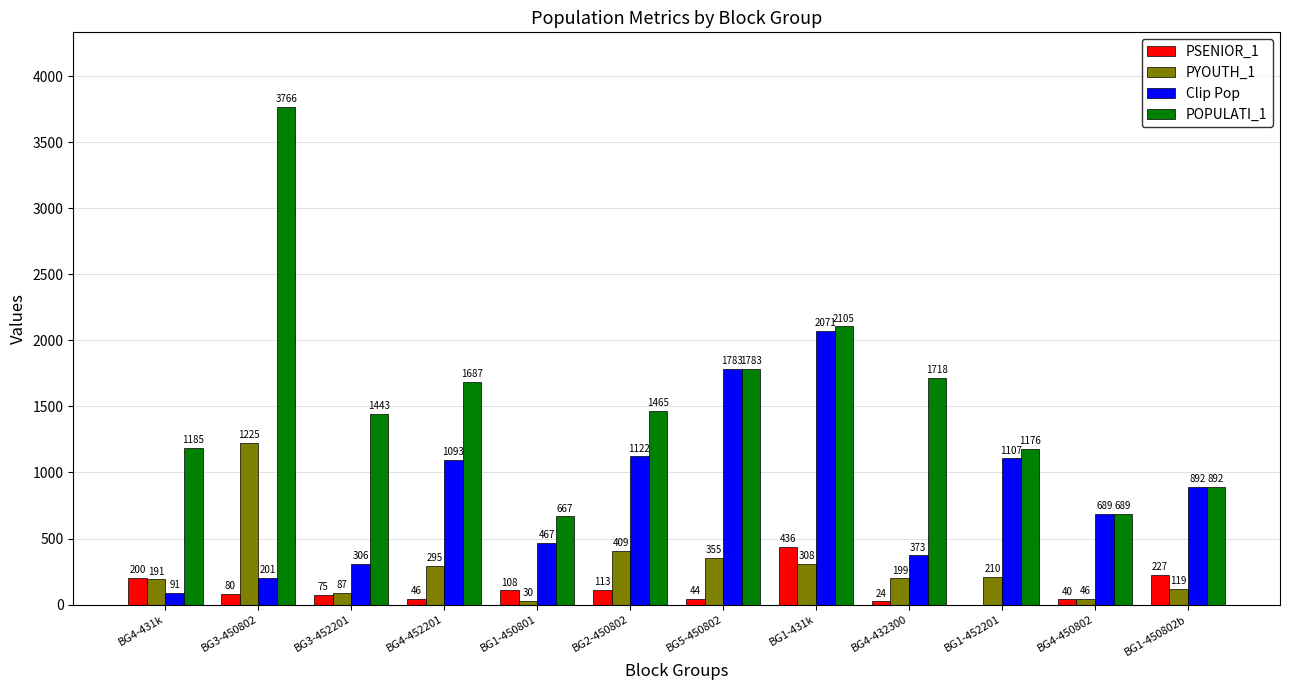

Count the number of categories in the chart.

12